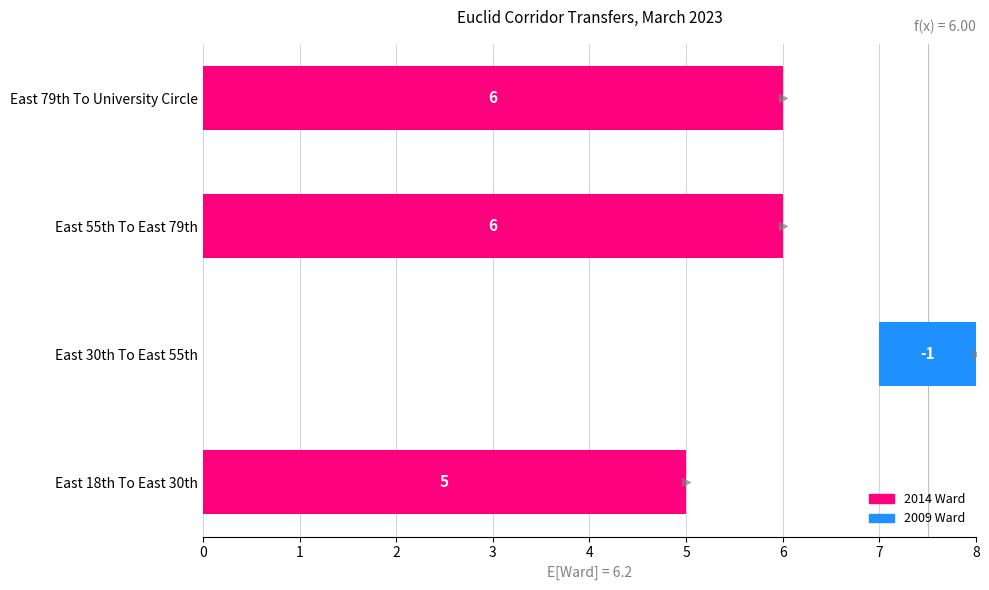

The value of 2014 Ward at East 18th To East 30th is 8. True or false?

False